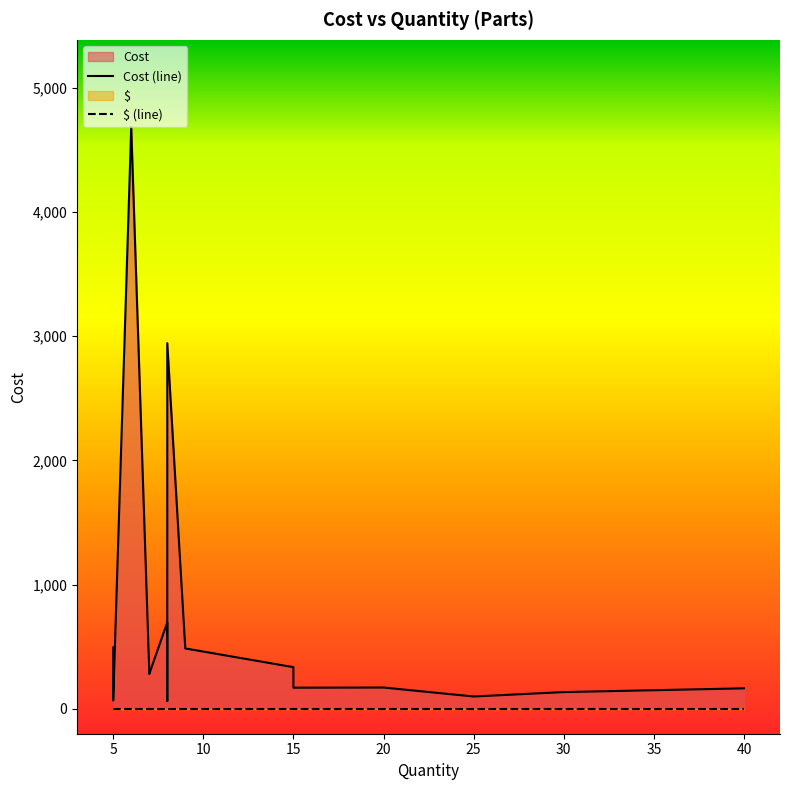

Is it true that Cost equals 170.5 at 15?

True